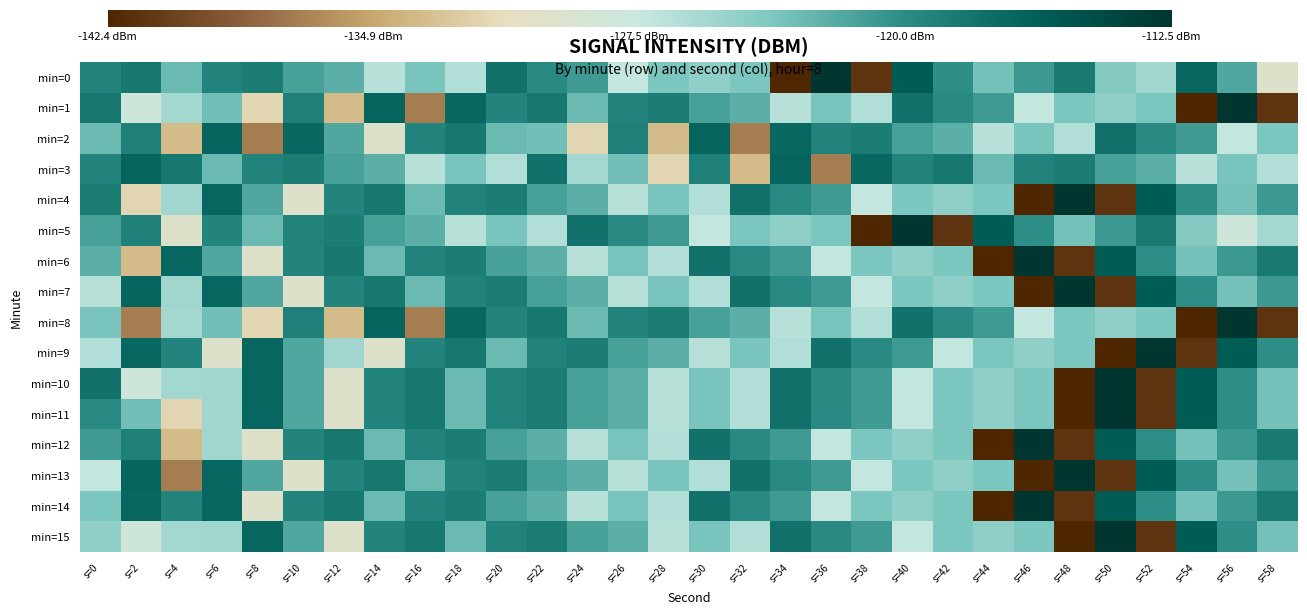

At which category does the chart reach its minimum across all series?

s=34